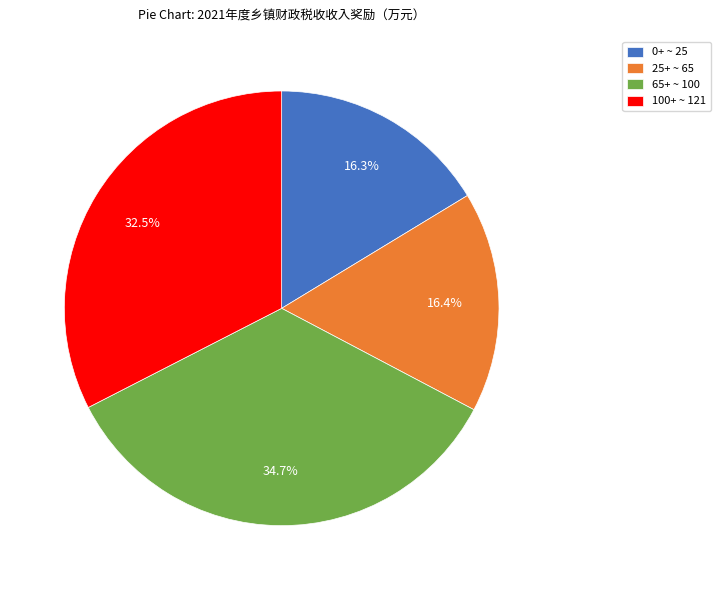

Which slice is the largest?

65+ ~ 100